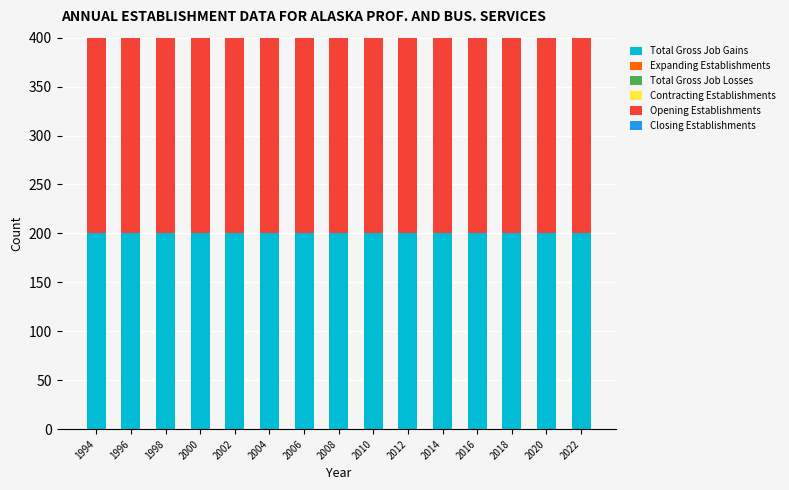

What is the total value across all series at 2016?

400